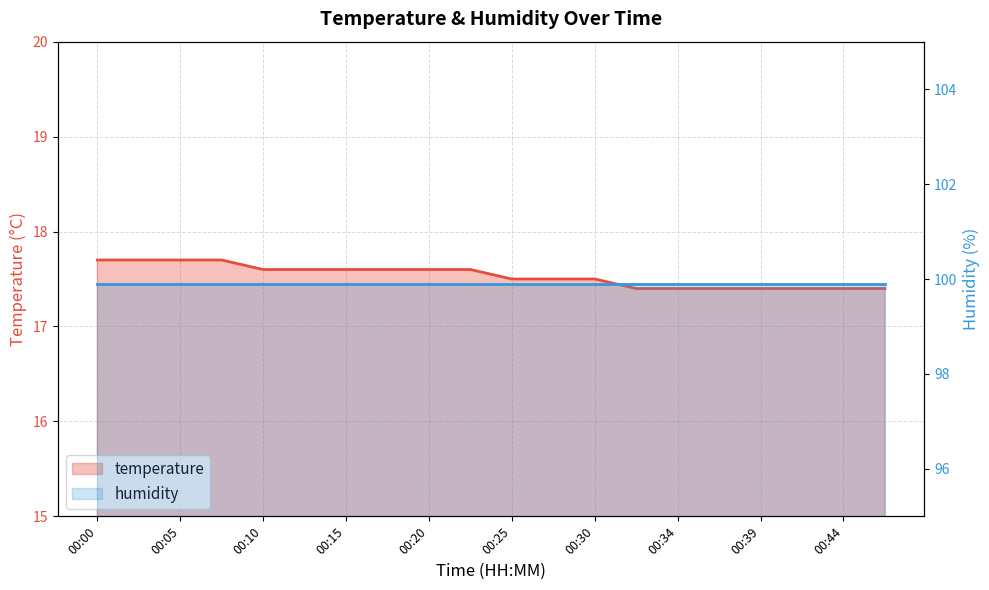

True or false: the data has more than 0 interior local peaks.

False